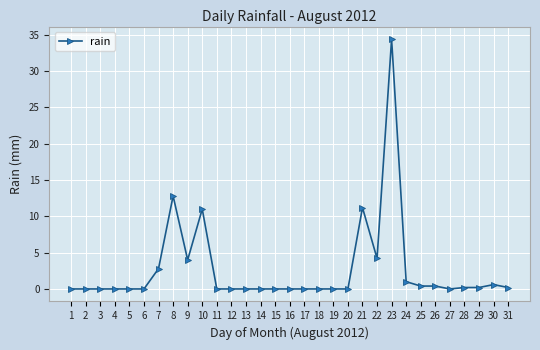

What is the greatest value displayed?

34.4